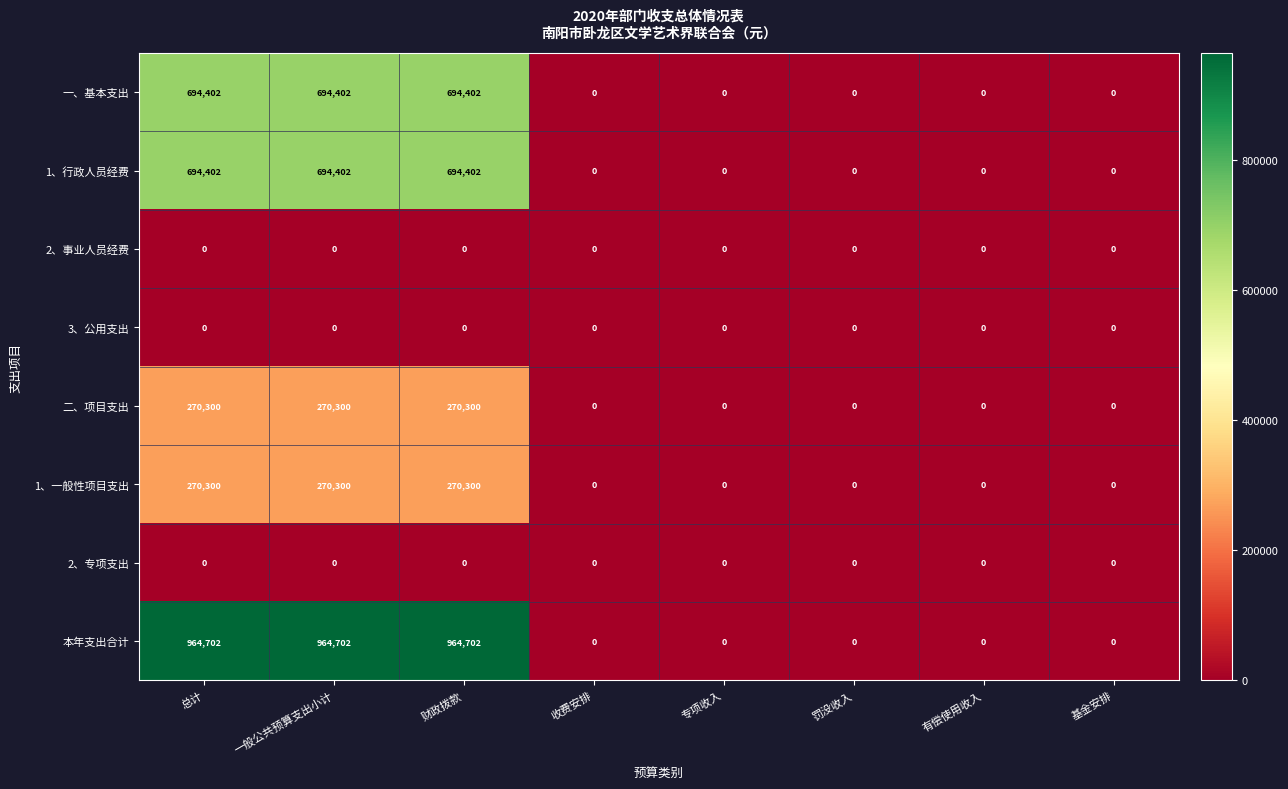

What is the greatest value displayed?

964702